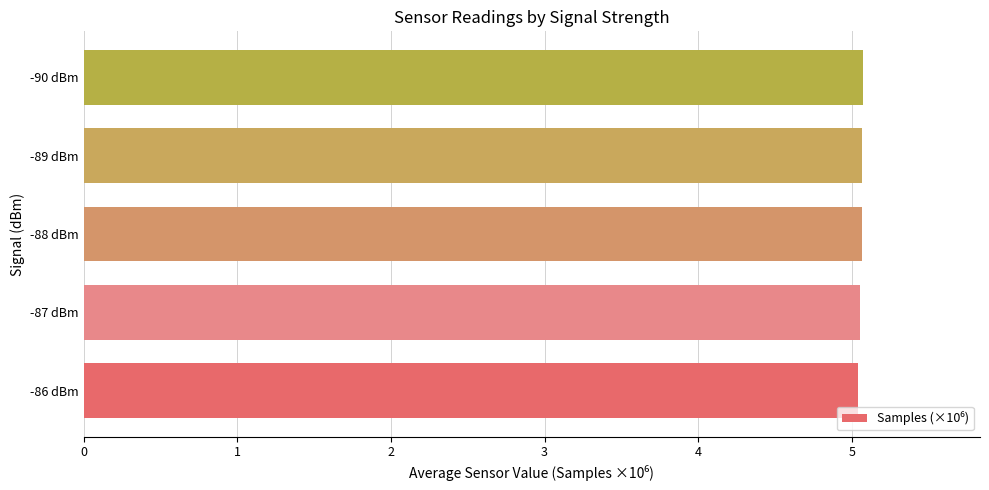

Approximately how many times larger is the value at -87 dBm compared to -90 dBm?

1.0